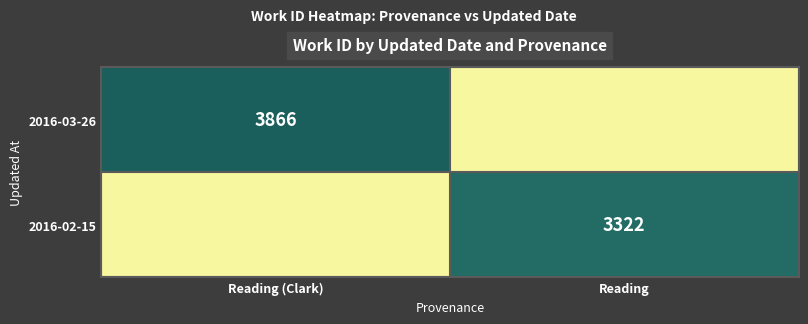

The 2016-03-26 series shows 3866 at Reading (Clark). True or false?

True